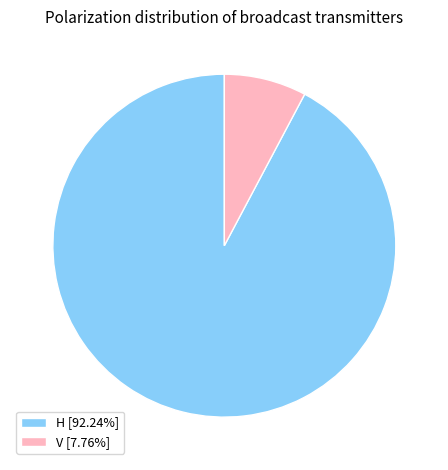

Is there any slice that represents more than half of the pie?

Yes